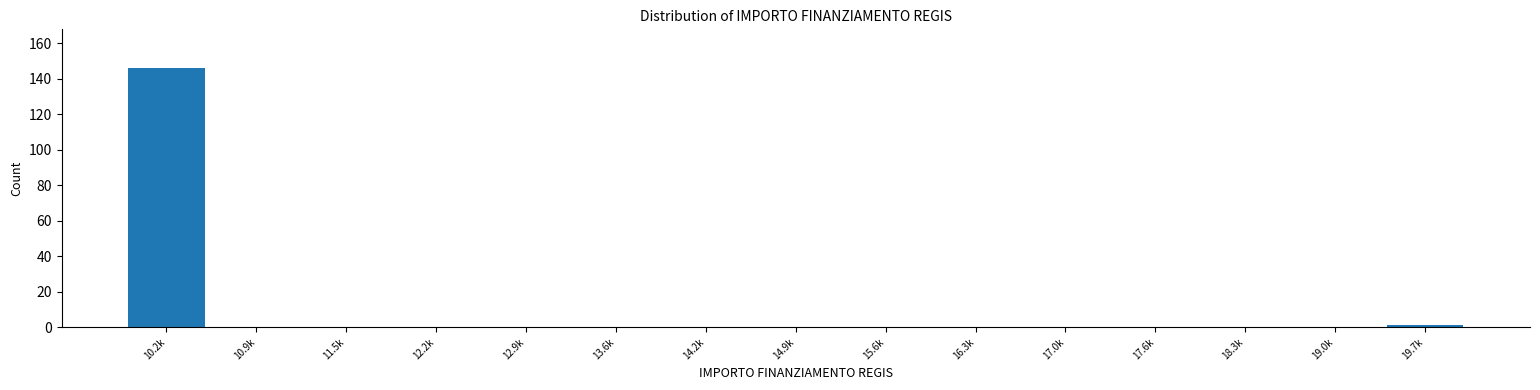

Reading right to left, what are all the values shown in this chart?

19.7k=1	19.0k=0	18.3k=0	17.6k=0	17.0k=0	16.3k=0	15.6k=0	14.9k=0	14.2k=0	13.6k=0	12.9k=0	12.2k=0	11.5k=0	10.9k=0	10.2k=146